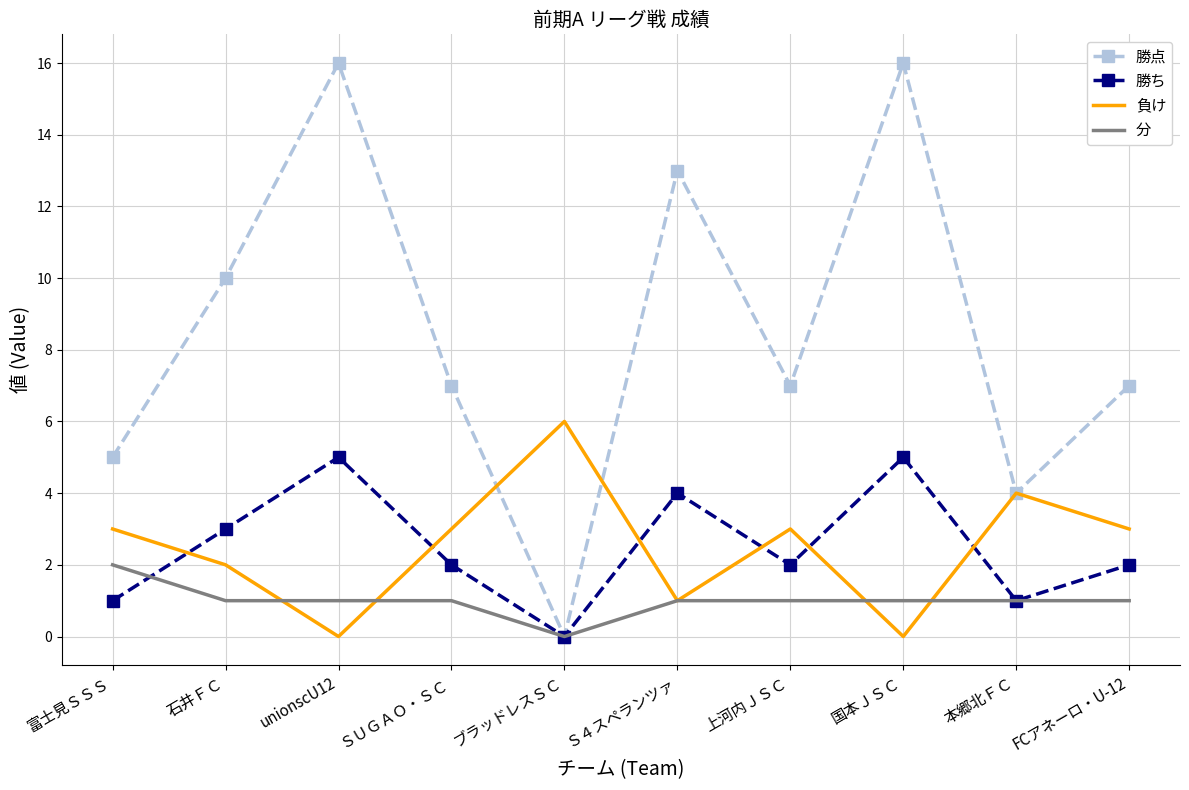

How many times do 負け and 勝ち cross each other?

6